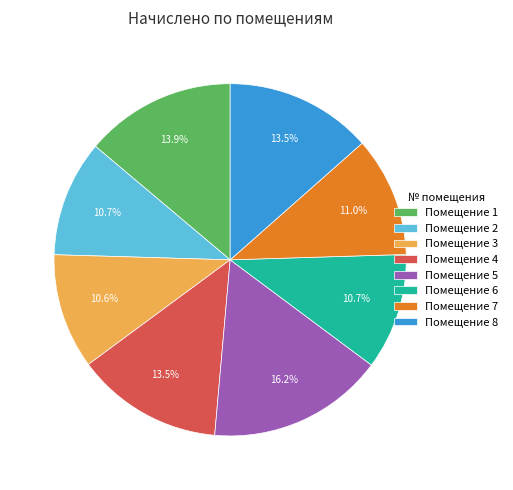

Is there a majority slice in this chart?

No